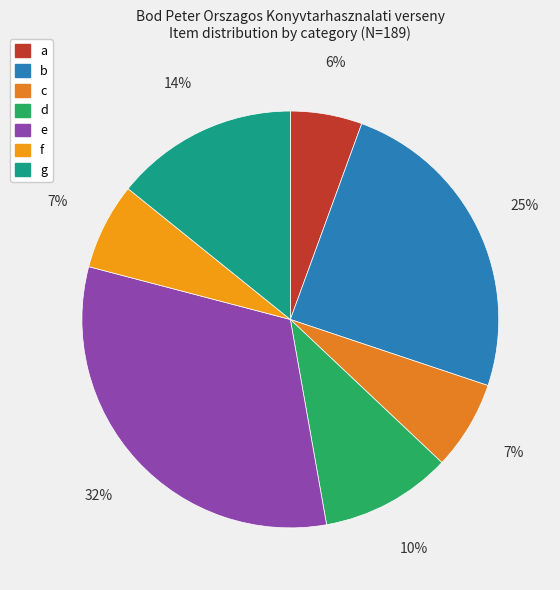

True or false: b accounts for 13% of the total.

False